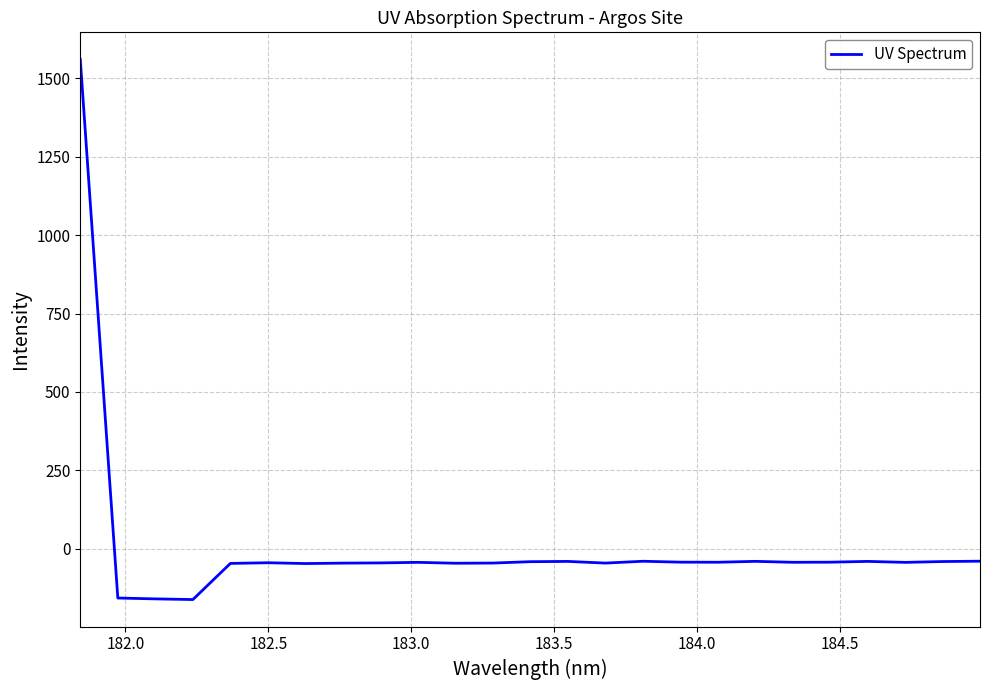

What is the maximum value shown in the chart?

1561.0